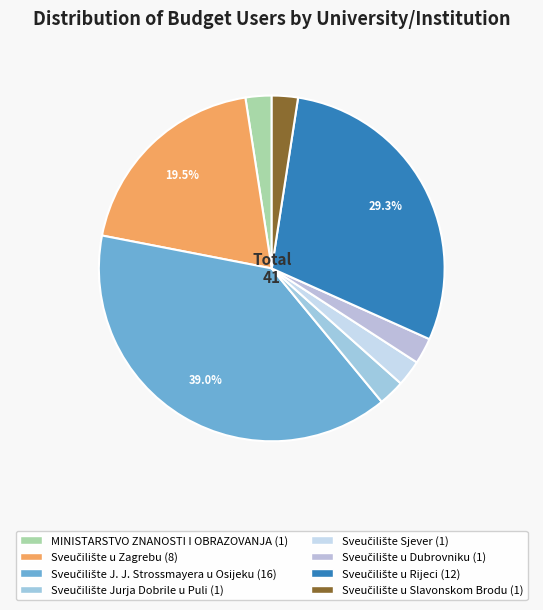

True or false: MINISTARSTVO ZNANOSTI I OBRAZOVANJA accounts for 1% of the total.

False